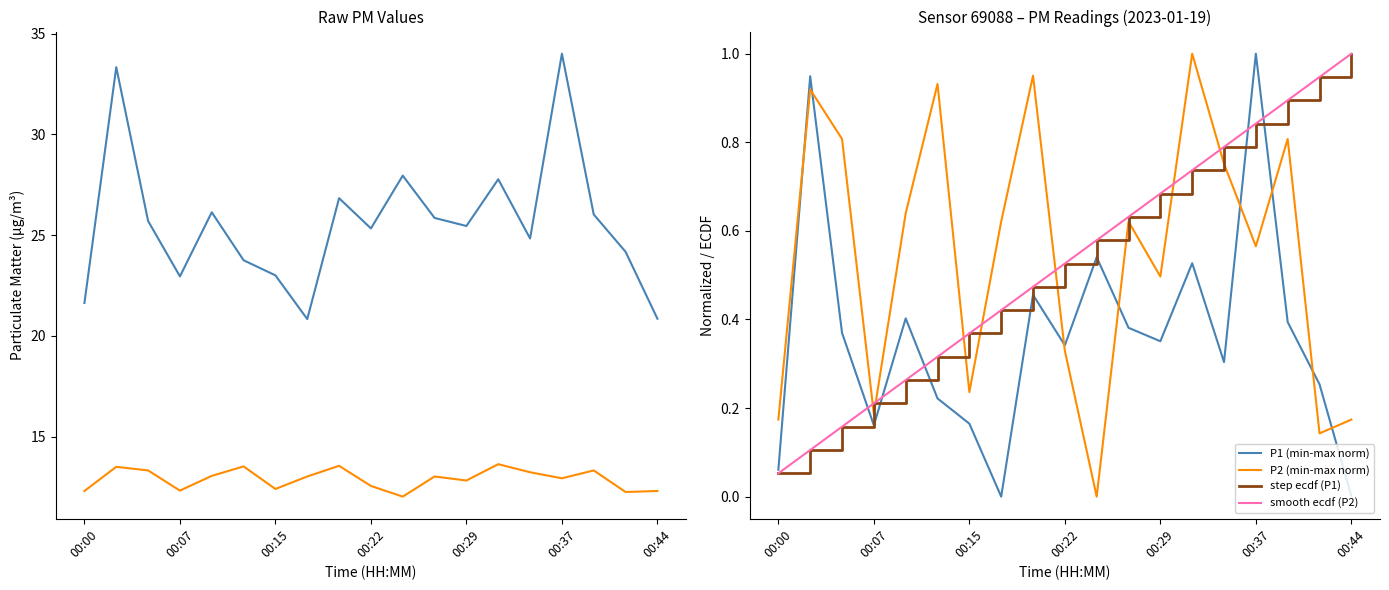

Which series has the largest total across all categories?

P1